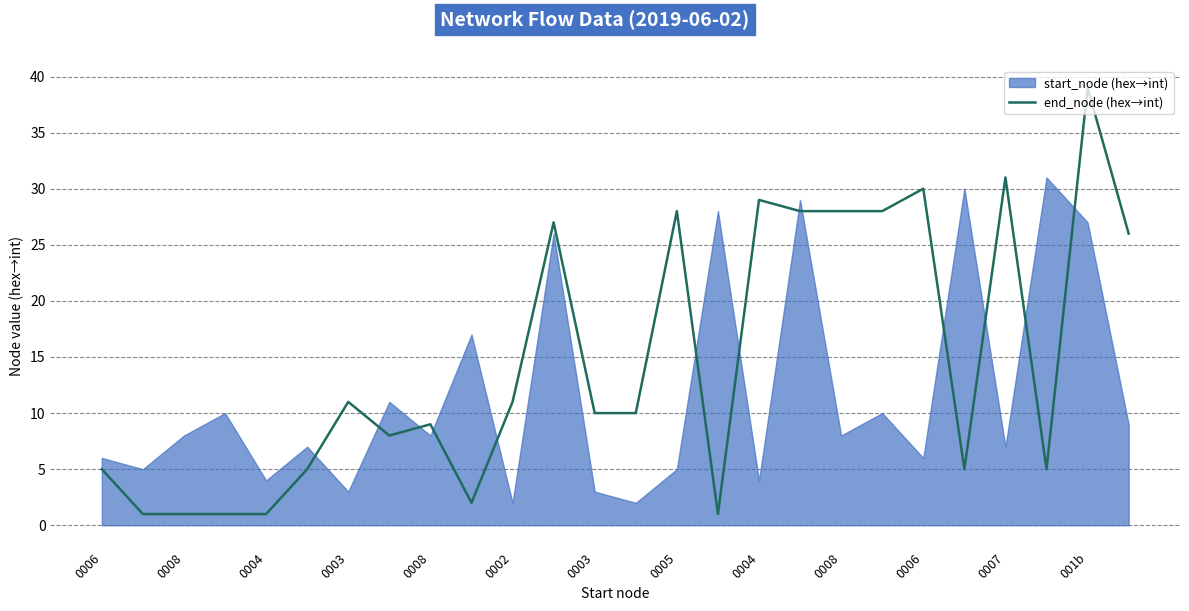

What is the difference between the values at 0008 and 23?

4